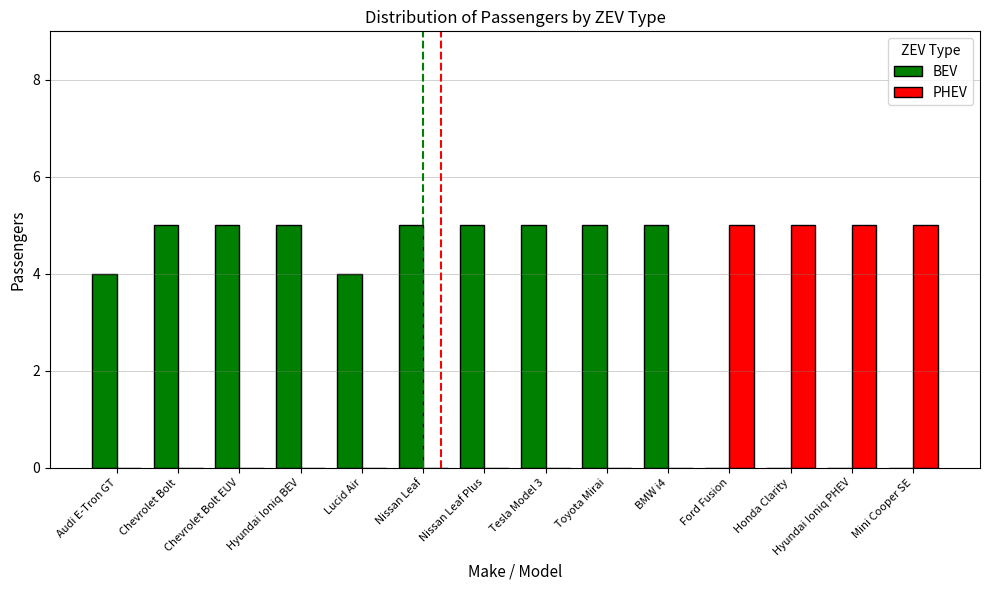

How many series are shown in this chart?

2